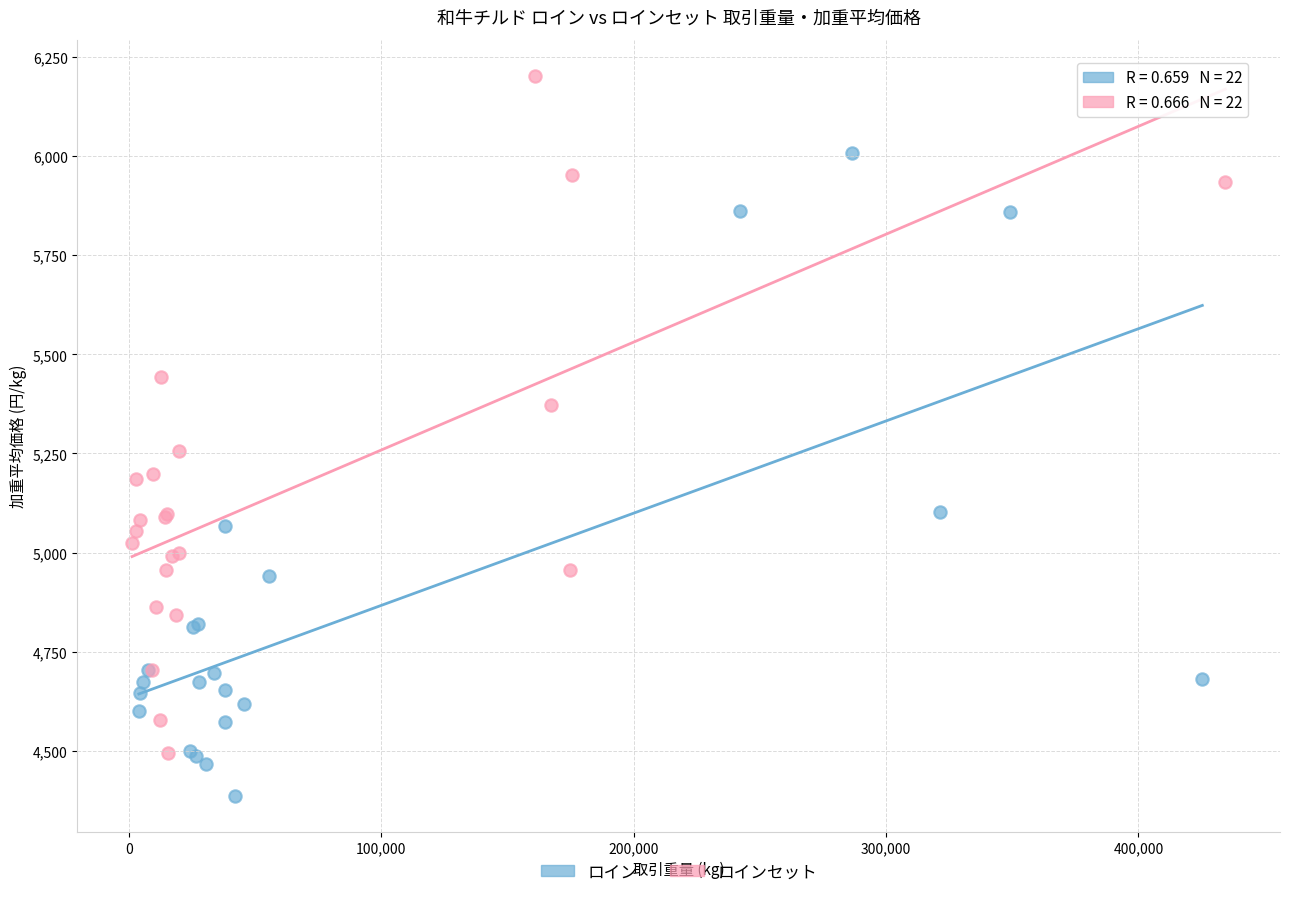

Which series contains the lowest Y value?

ロイン